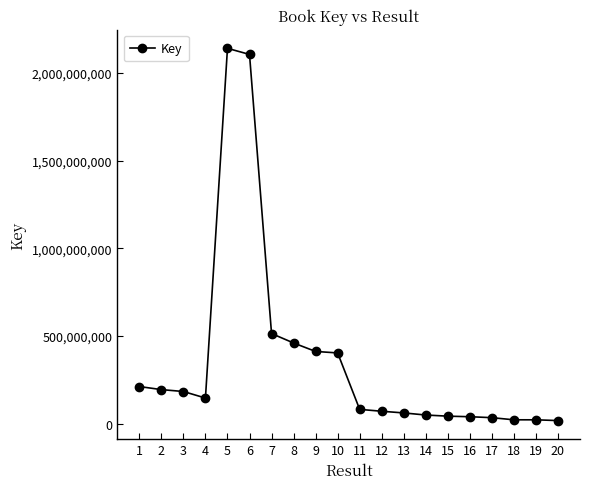

What is the change in value from 6 to 11?

-2024502413